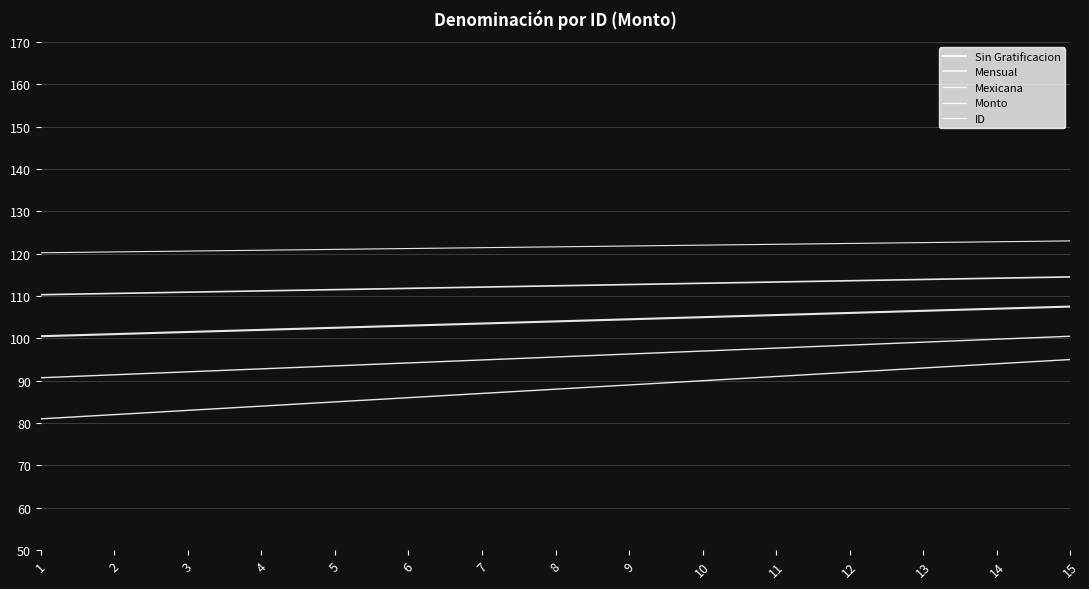

At which category is the sum across all series the highest?

15